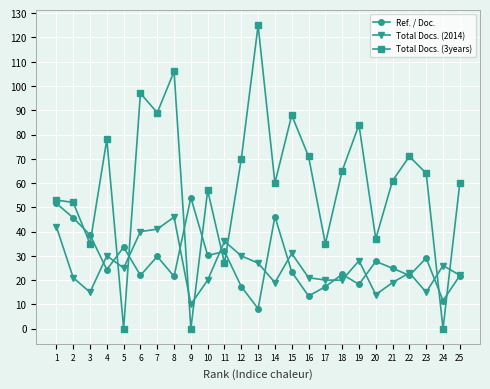

How many intersections are there between Total Docs. (3years) and Total Docs. (2014)?

8